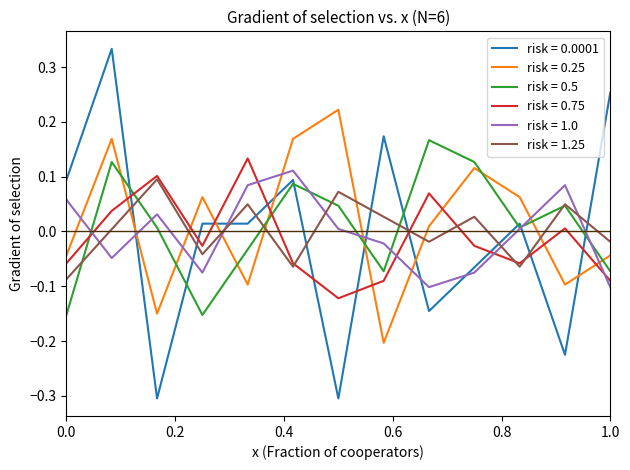

Which series has the widest spread of values?

risk = 0.0001